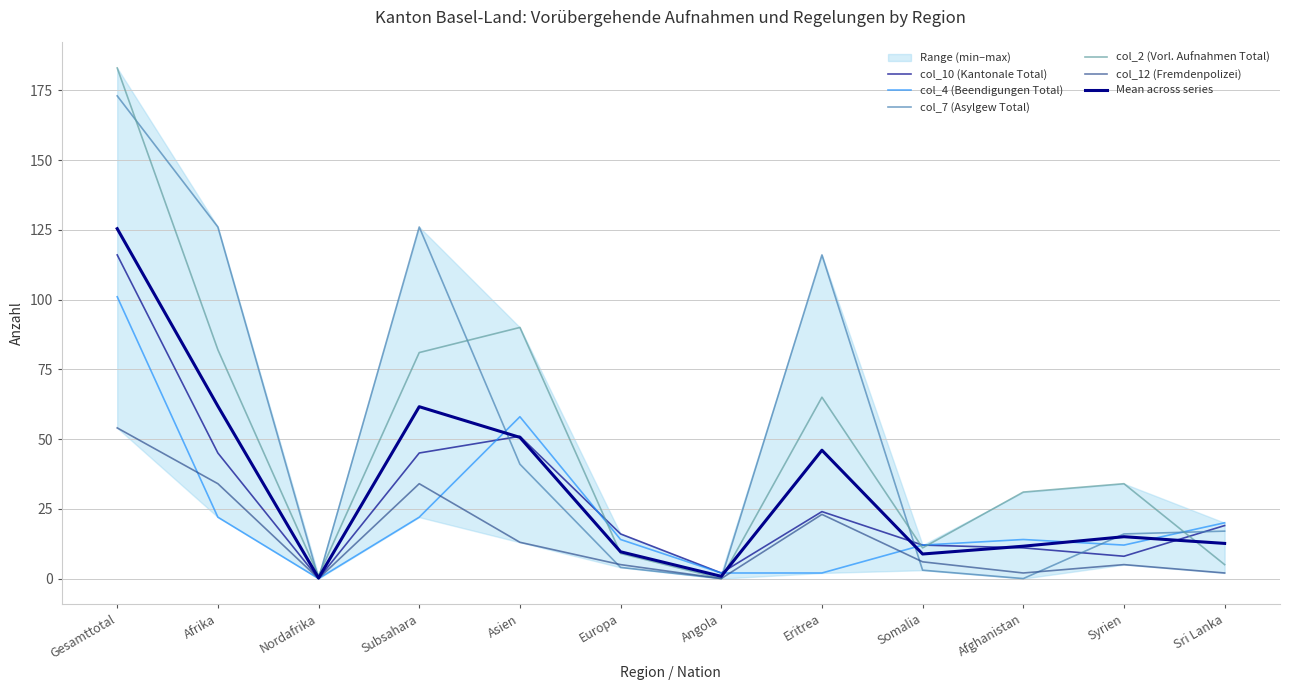

What is the difference between the highest and lowest values at Asien?

77.0